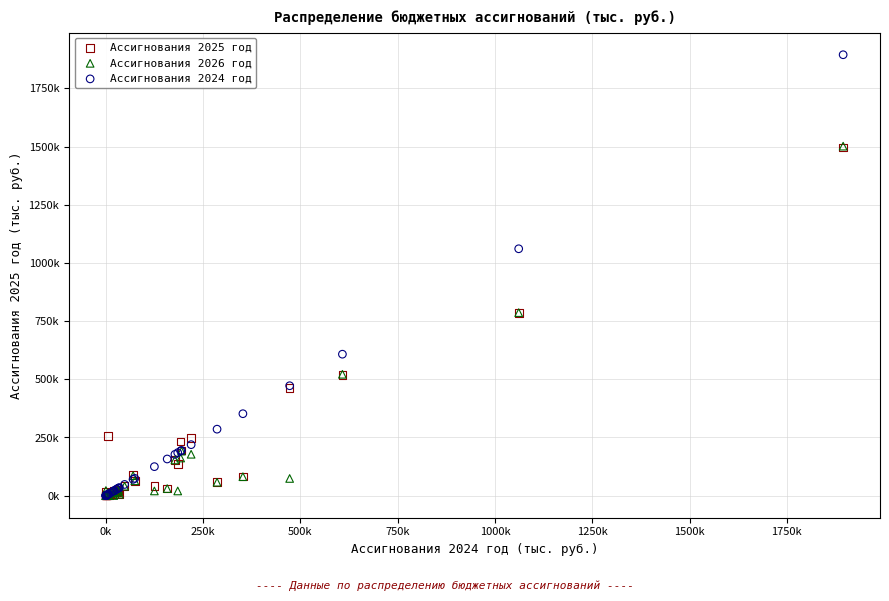

Which series contains the highest Y value?

Ассигнования 2024 год